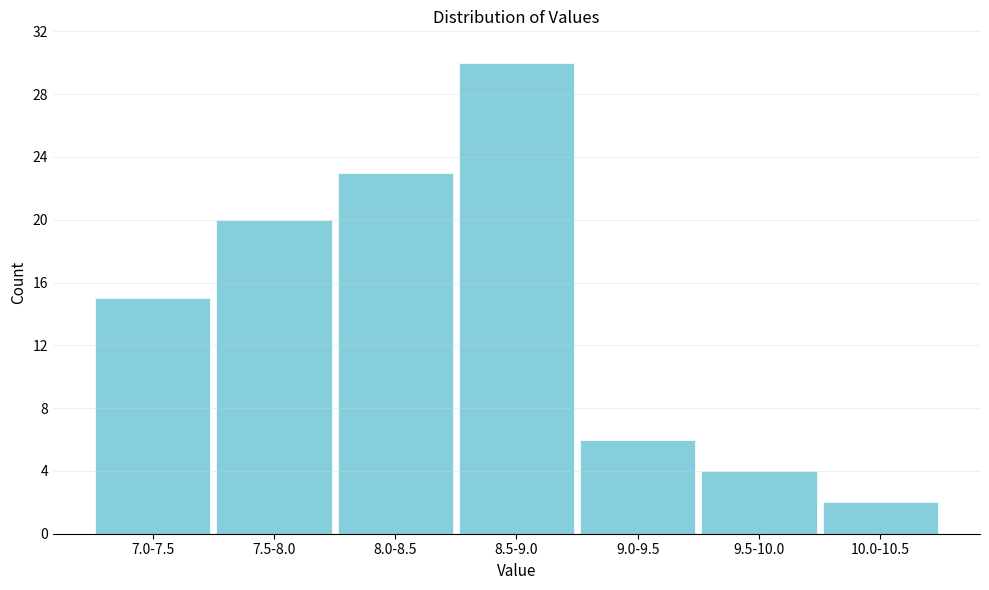

Reading left to right, list all the values displayed in this chart.

15	20	23	30	6	4	2